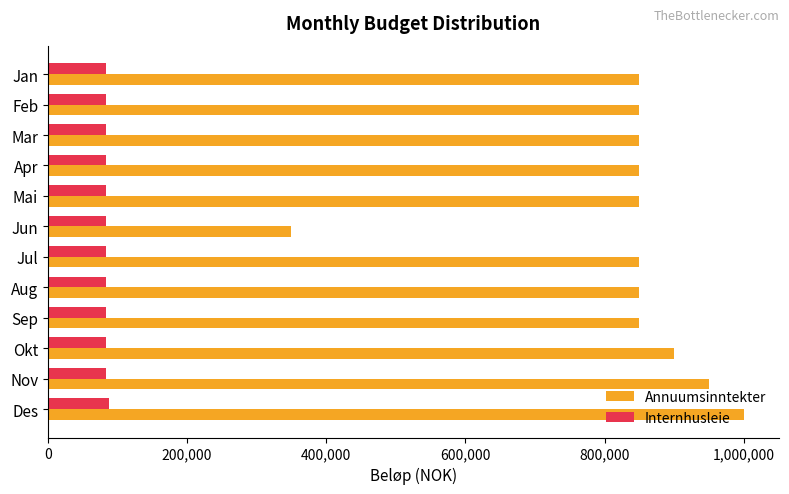

List the series in order of their peak value, highest first.

Annuumsinntekter, Internhusleie